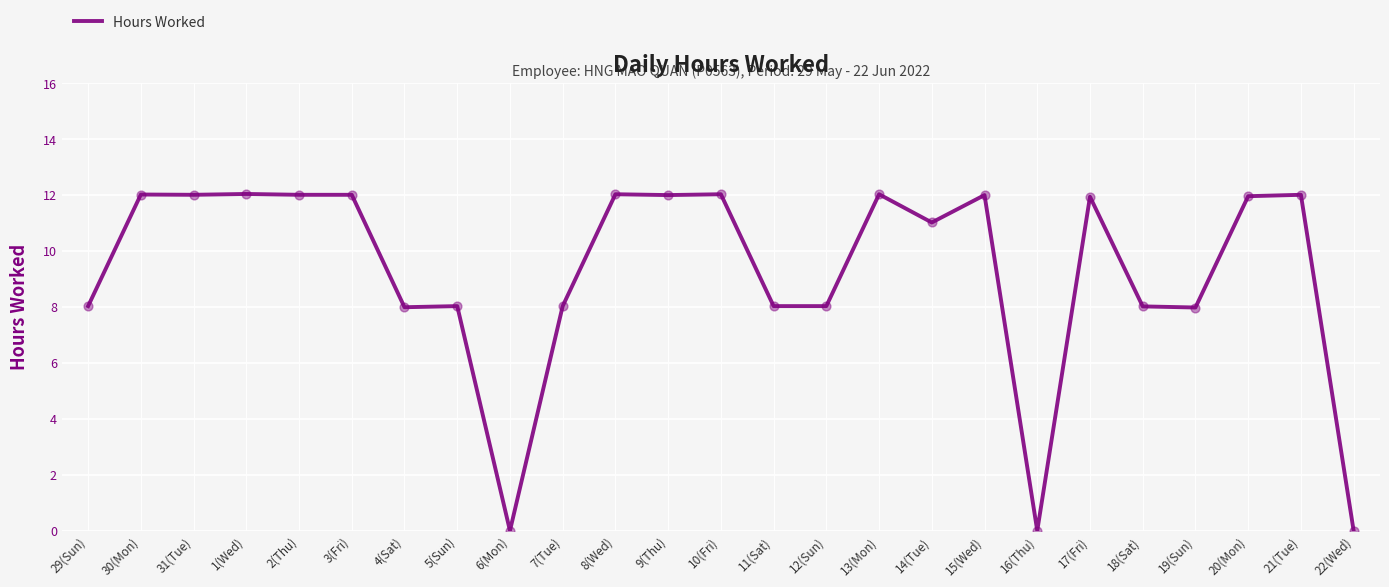

Which has a higher value, 30(Mon) or 11(Sat)?

30(Mon)